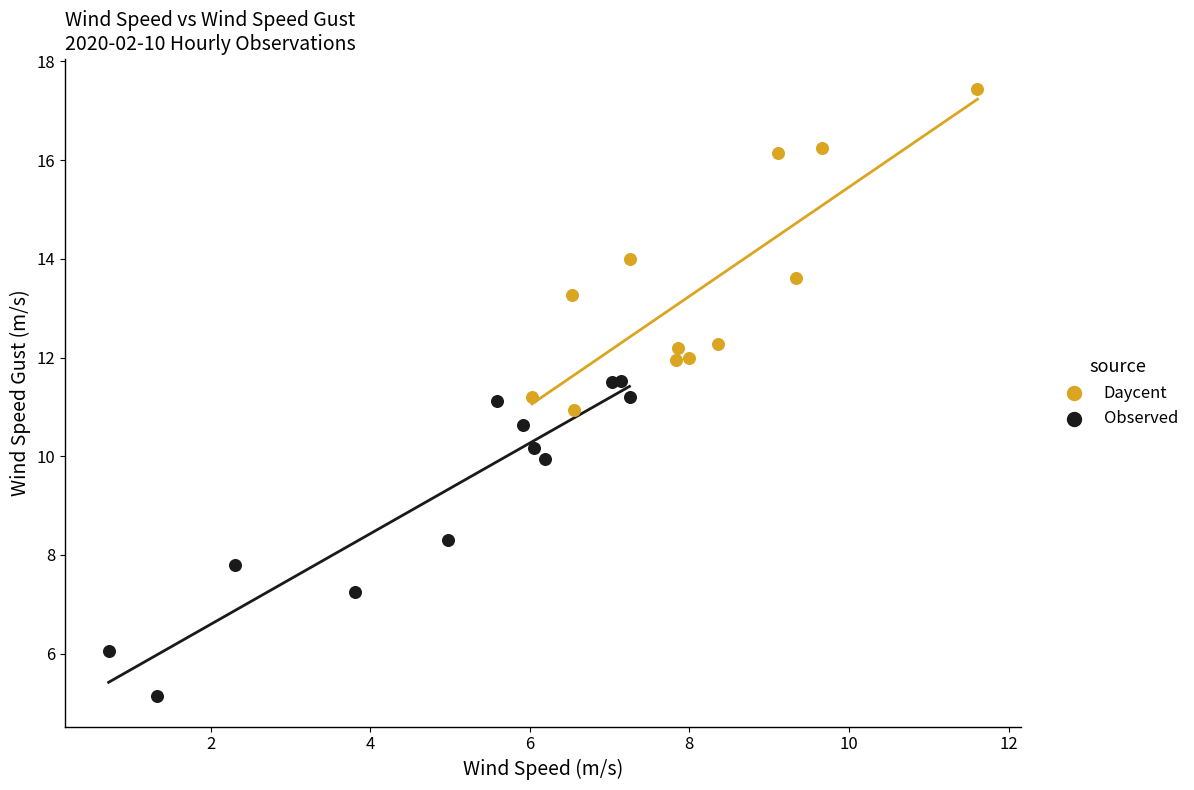

Which series reaches the maximum Y coordinate?

Daycent